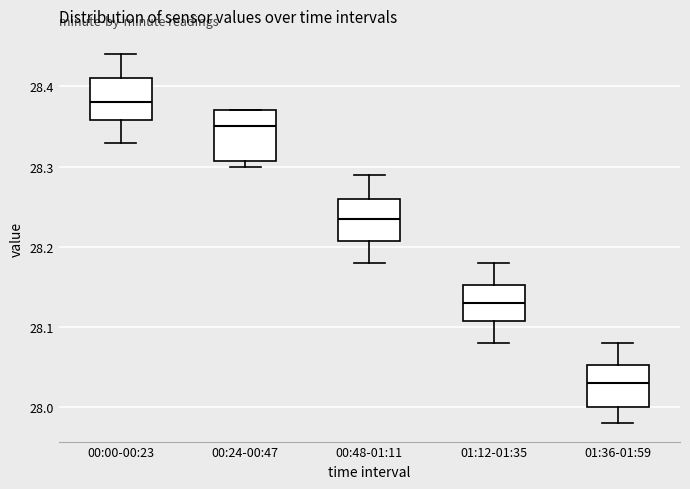

Reading left to right, transcribe this box plot: for each box, give where its median line is, the range the box spans, and where its two whiskers end, as read against the y-axis. The values are not printed on the chart, so give them approximately, as read against the axis.

00:00-00:23: median 28.38, box 28.36 to 28.41, whiskers 28.33 to 28.44
00:24-00:47: median 28.35, box 28.31 to 28.37, whiskers 28.30 to 28.37
00:48-01:11: median 28.24, box 28.21 to 28.26, whiskers 28.18 to 28.29
01:12-01:35: median 28.13, box 28.11 to 28.15, whiskers 28.08 to 28.18
01:36-01:59: median 28.03, box 28.00 to 28.05, whiskers 27.98 to 28.08